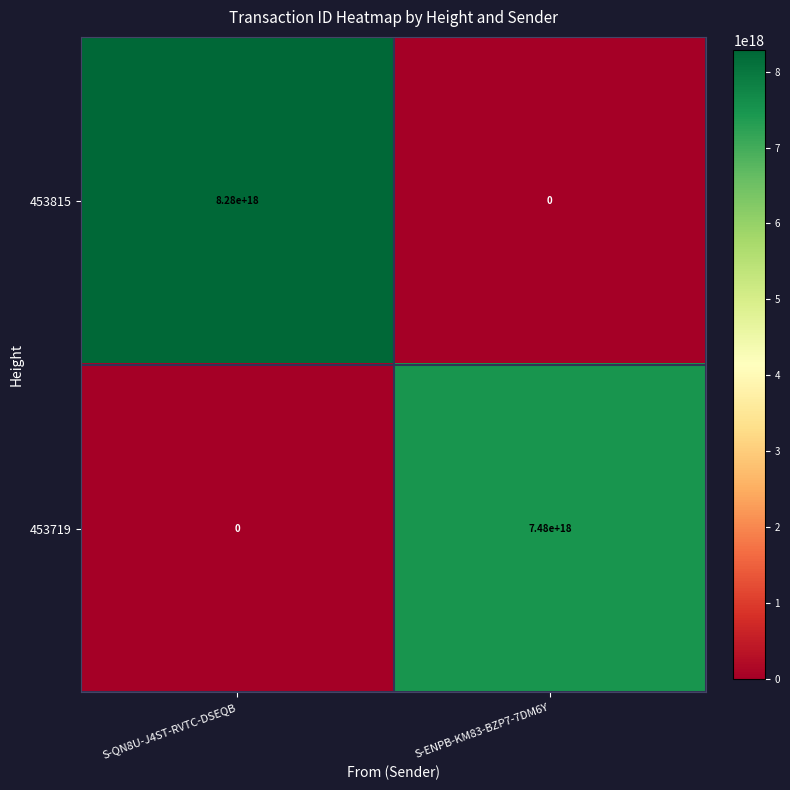

At which label is 453815 closest to 4140000000000000000?

S-QN8U-J4ST-RVTC-DSEQB